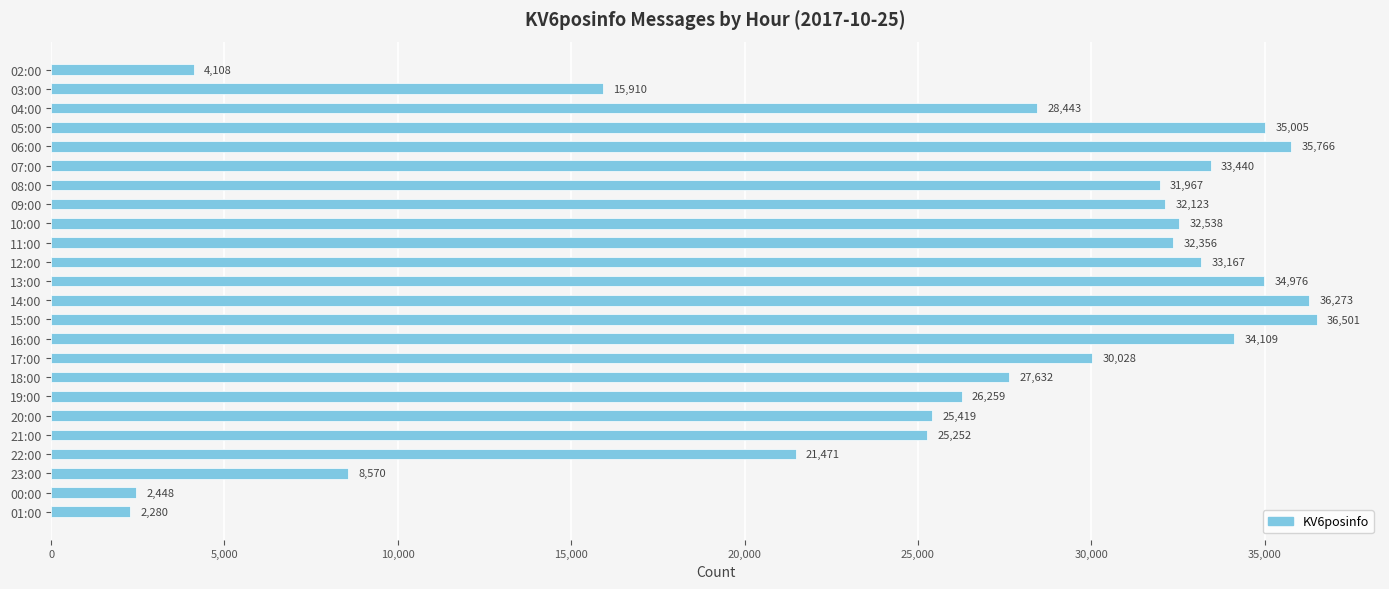

Does the chart contain any negative values?

No